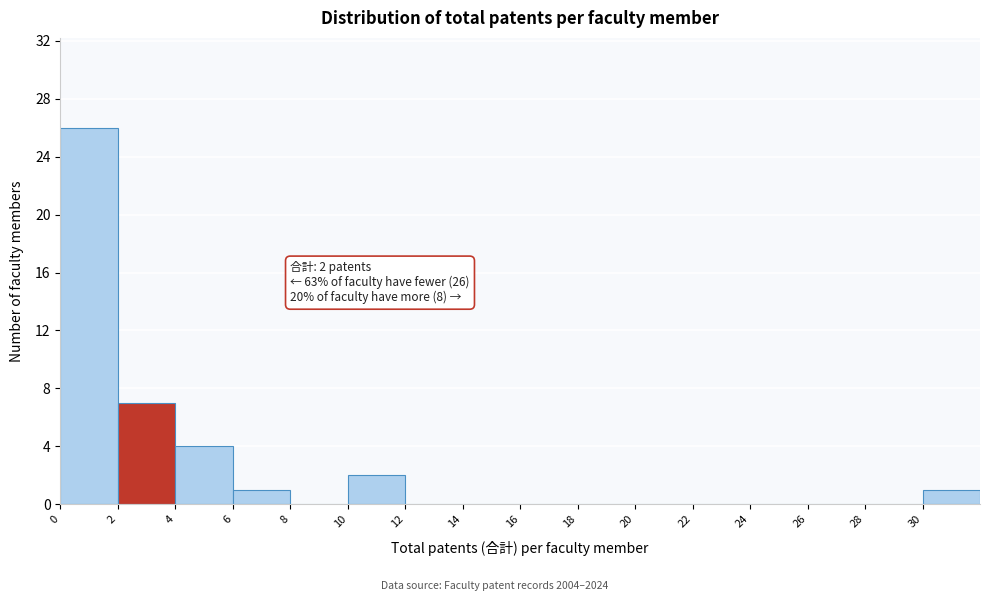

Over which range of the x-axis is the bar tallest?

0 to 2